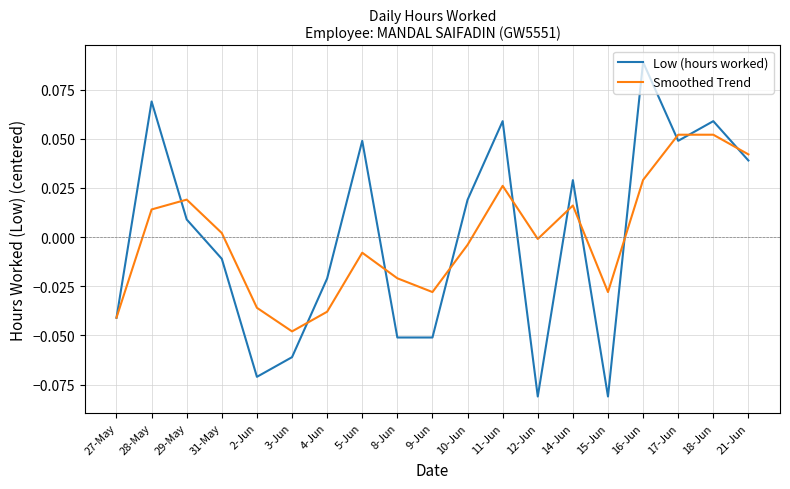

Which series changed the most between 31-May and 12-Jun?

Low (hours worked)